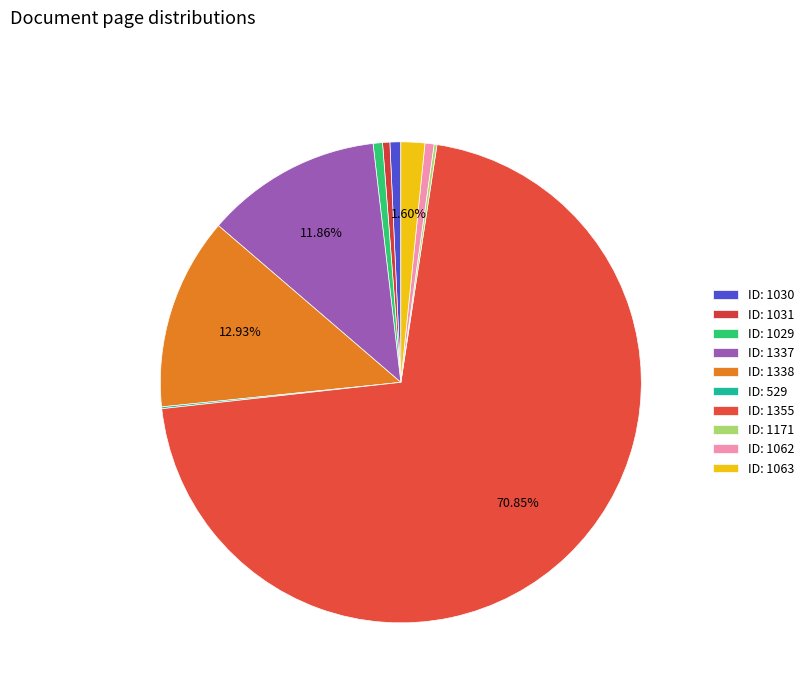

Which category has the smallest portion of the pie?

529